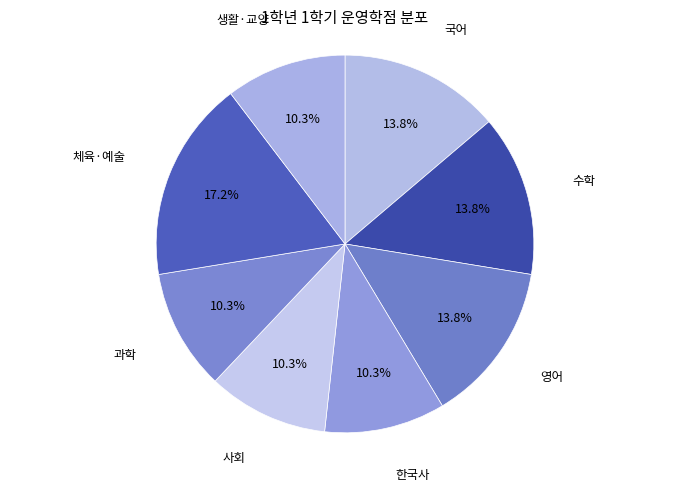

Is there any slice that represents more than half of the pie?

No